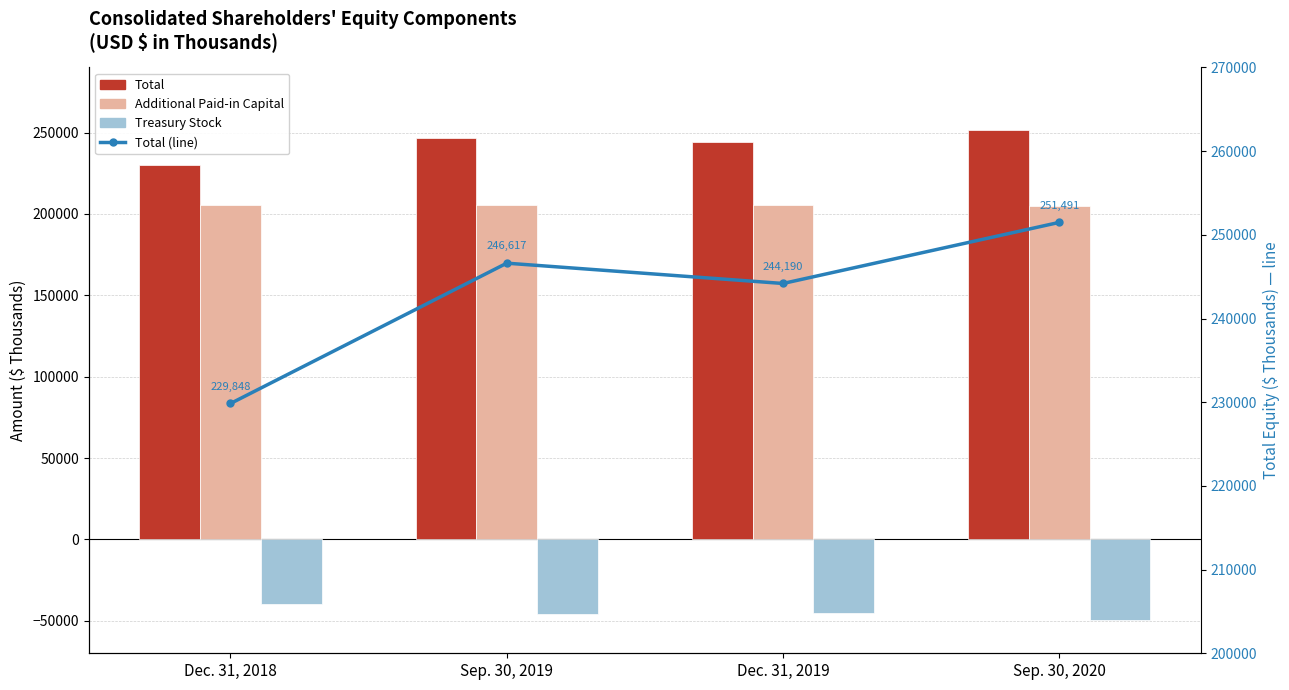

The Total (line) series shows 162139 at Sep. 30, 2019. True or false?

False